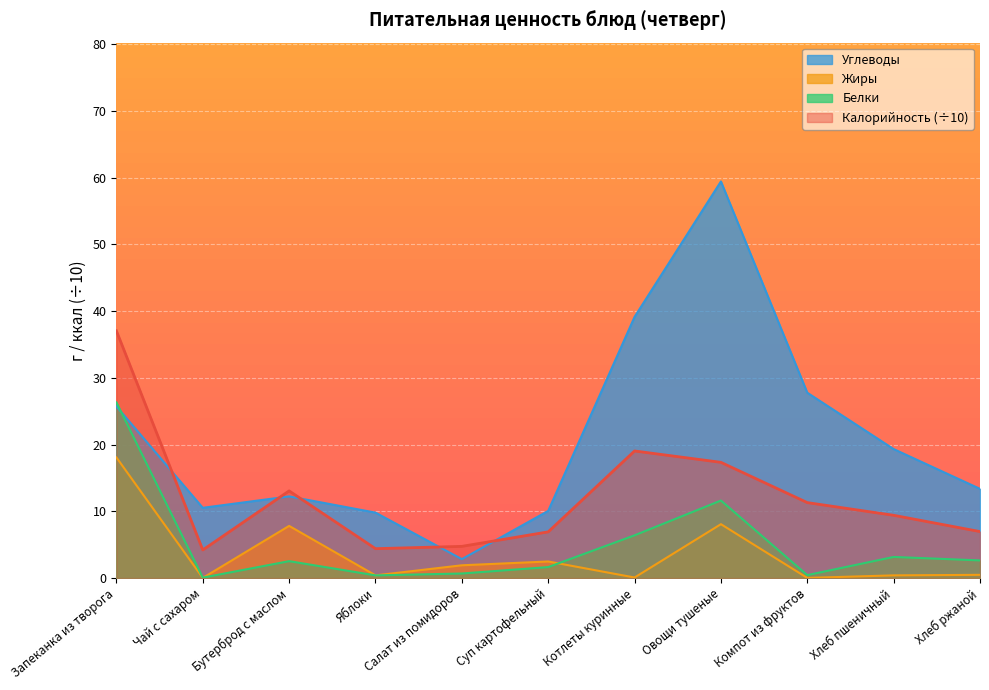

Reading left to right, list all the values displayed in this chart.

Калорийность: 37.0	4.2	13.1	4.4	4.7	6.9	19.0	17.3	11.3	9.4	7.0
Белки: 26.3	0.1	2.5	0.4	0.7	1.6	6.4	11.6	0.4	3.2	2.6
Жиры: 18.1	0.0	7.8	0.4	1.9	2.5	0.1	8.1	0.0	0.4	0.5
Углеводы: 25.7	10.5	12.2	9.8	2.8	10.1	39.1	59.4	27.8	19.3	13.4